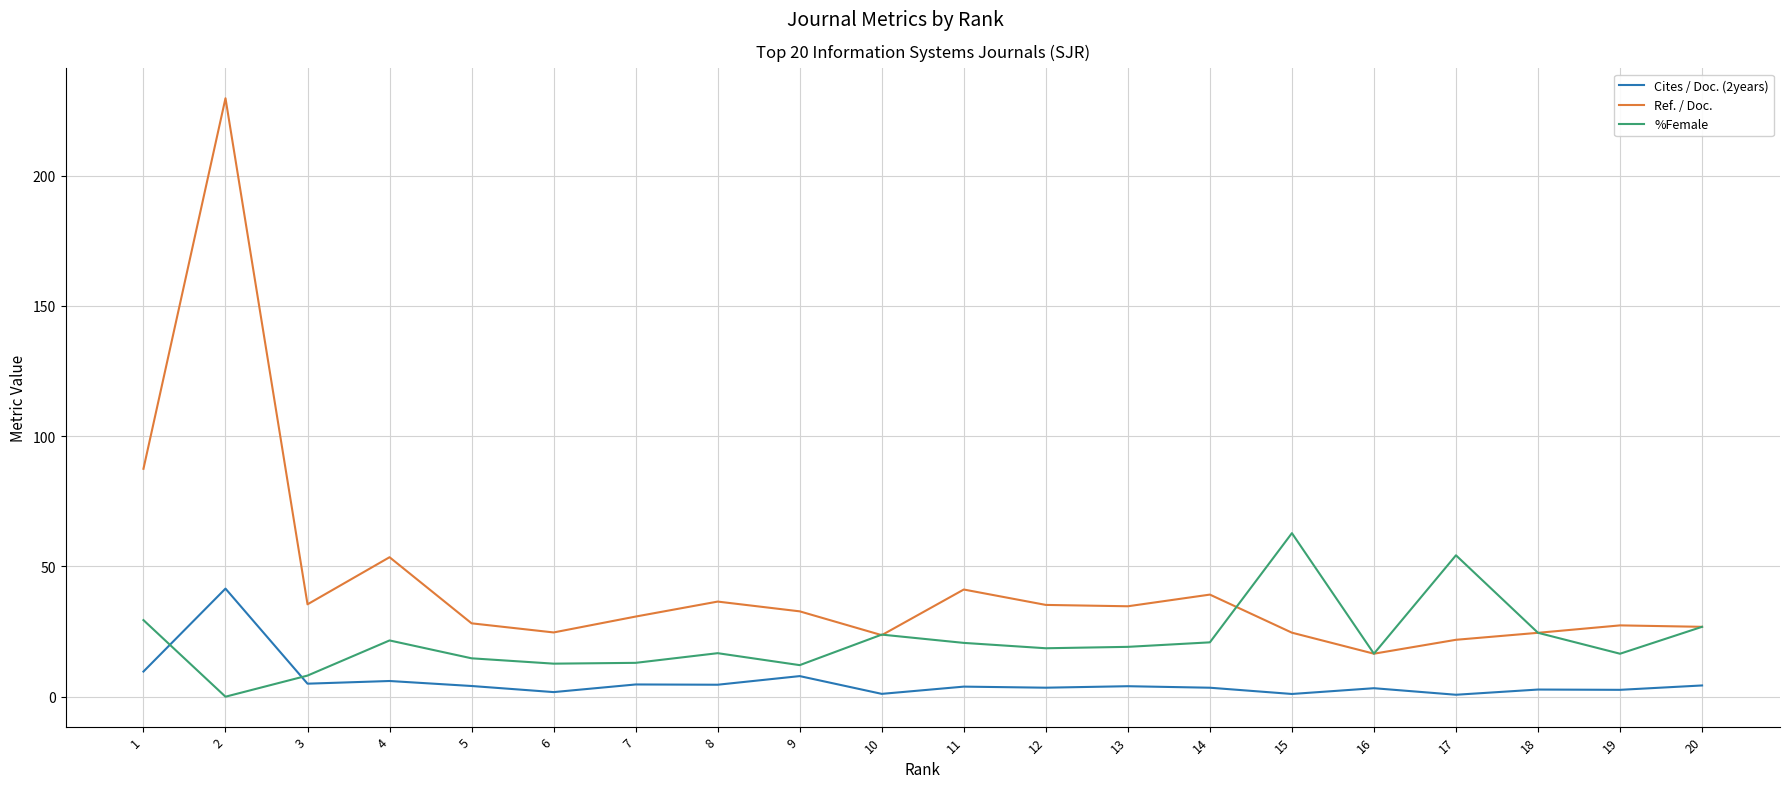

True or false: Cites / Doc. (2years) and Ref. / Doc. intersect in this chart.

False